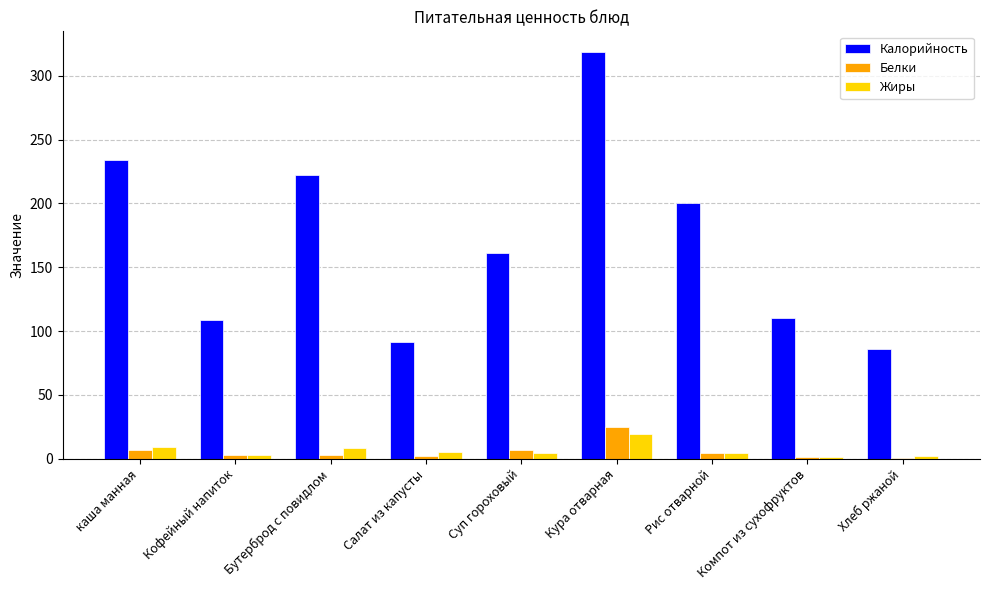

What is the total value across all series at каша манная?

250.0